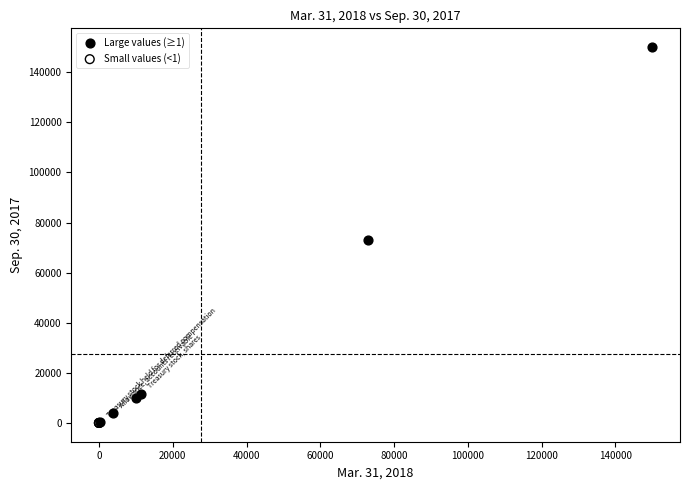

What are all the series names shown in the legend?

Large values (≥1), Small values (<1)